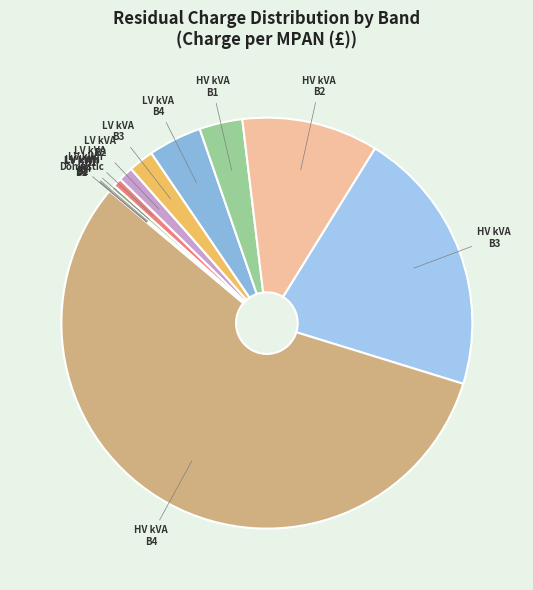

To the nearest percent, what is the average slice percentage?

8%